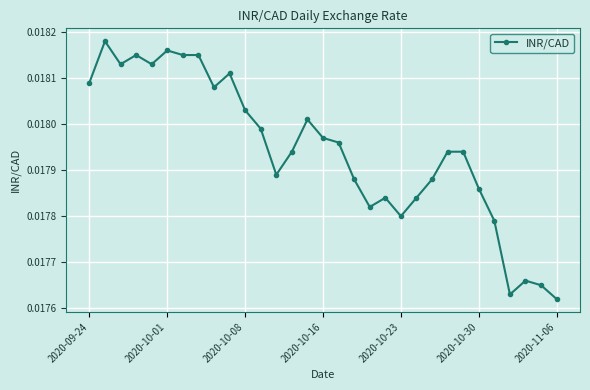

Count the values in the range 0 to 1.

31